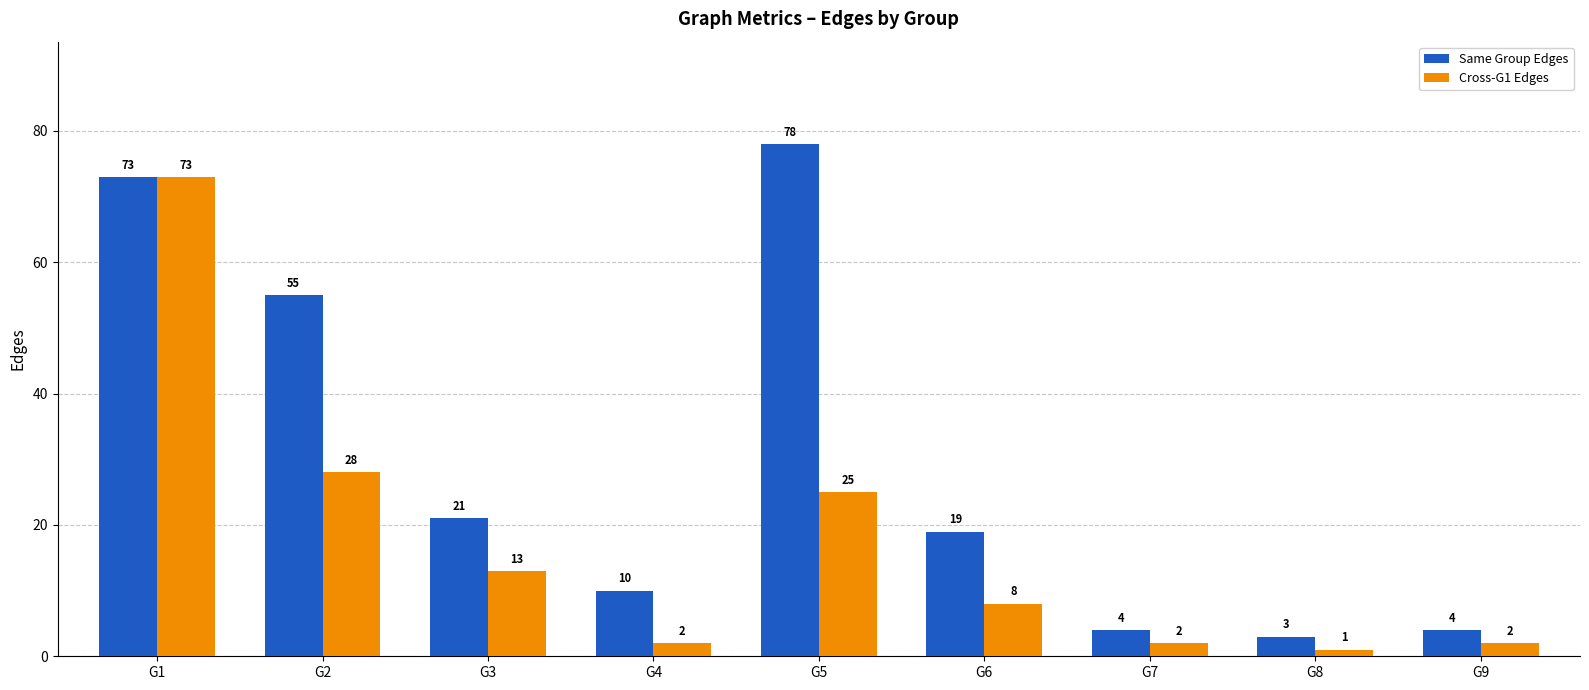

Is the value of Same Group Edges at G2 greater than the value of Cross-G1 Edges at G1?

No